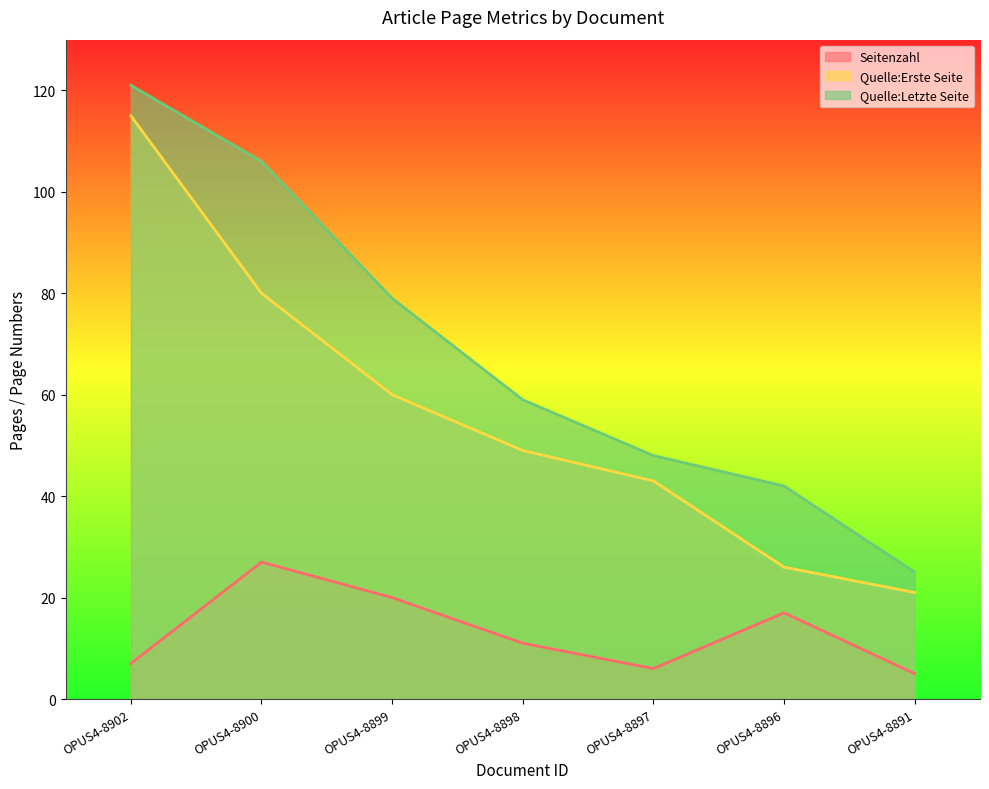

What is the difference between the second highest and second lowest values in the Quelle:Letzte Seite series?

64